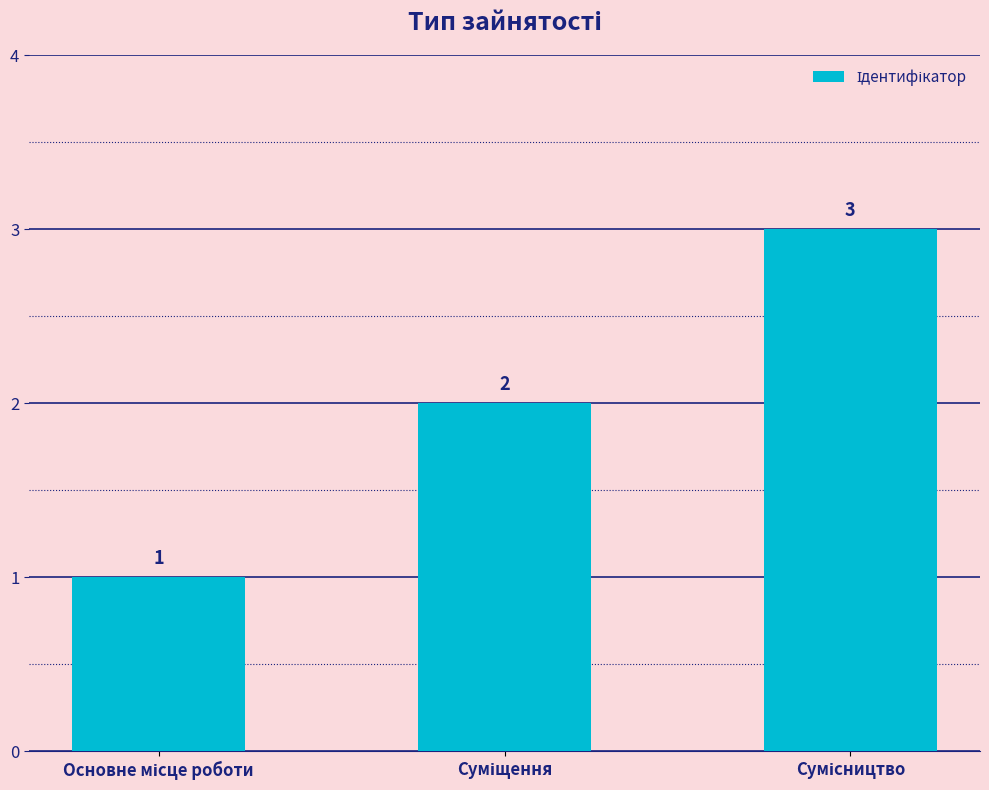

What is the smallest value displayed?

1